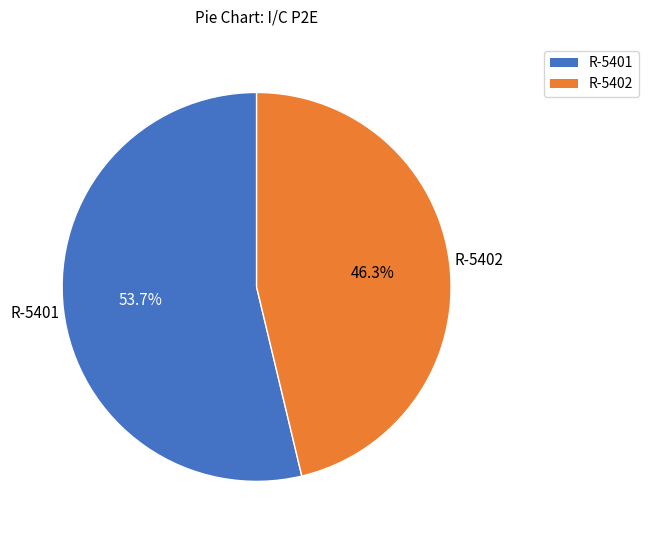

Does any single category account for the majority?

Yes